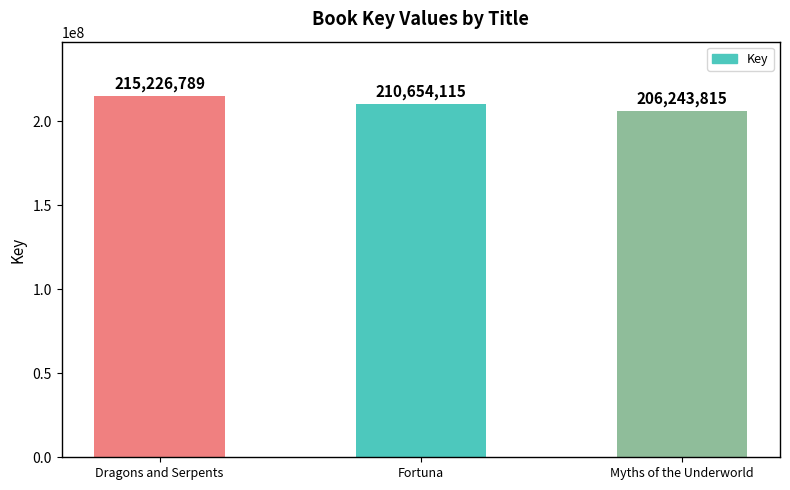

What is the label of the 2nd bar from the left?

Fortuna